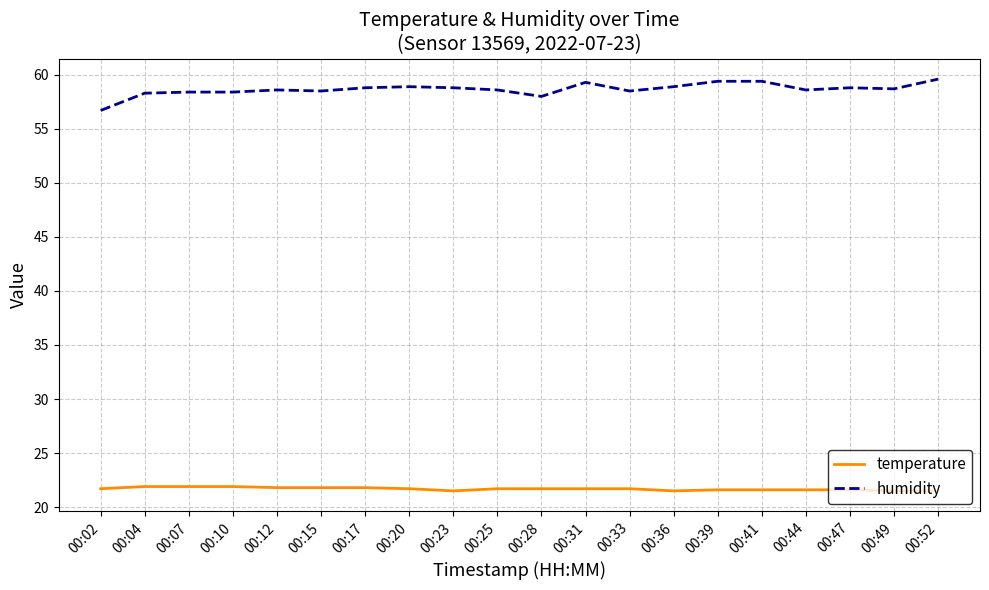

Is it true that humidity equals 20.4 at 00:39?

False